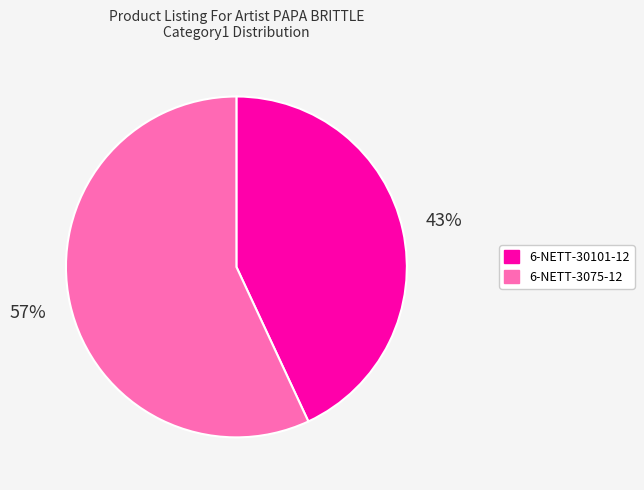

To the nearest percent, what is the difference between the 6-NETT-30101-12 and 6-NETT-3075-12 slice percentages?

14%